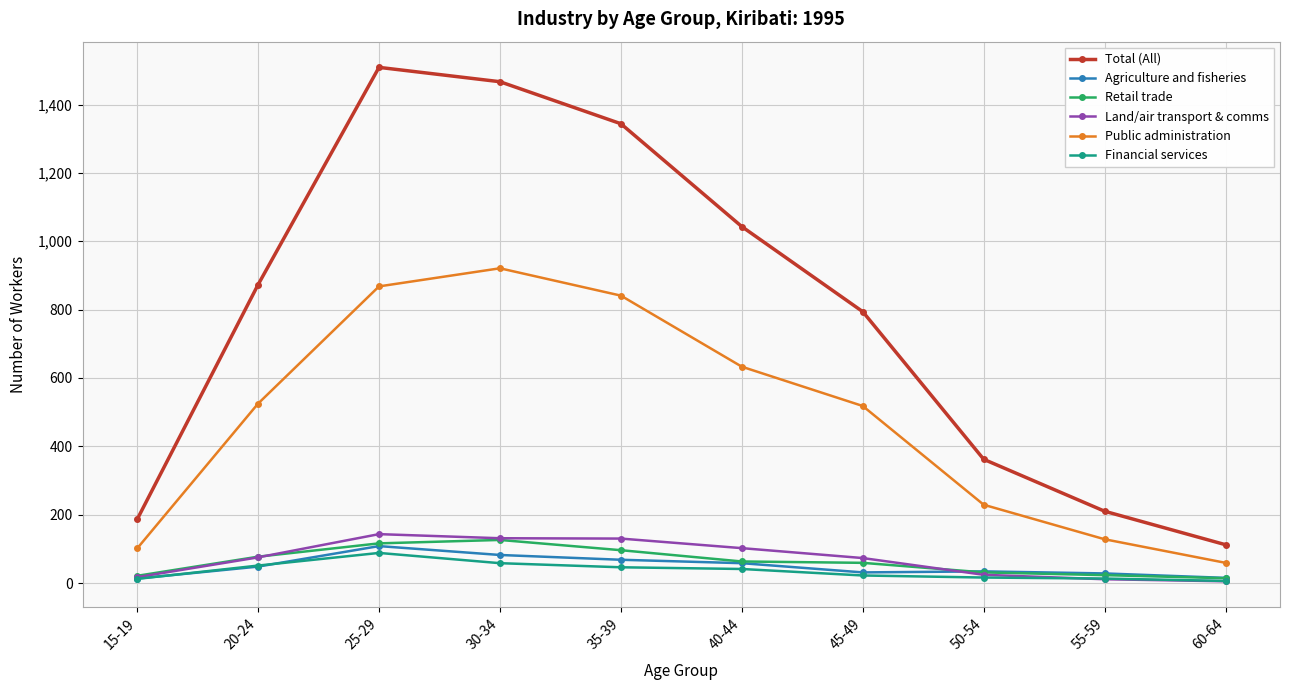

True or false: Total (All) and Financial services cross at least once.

False